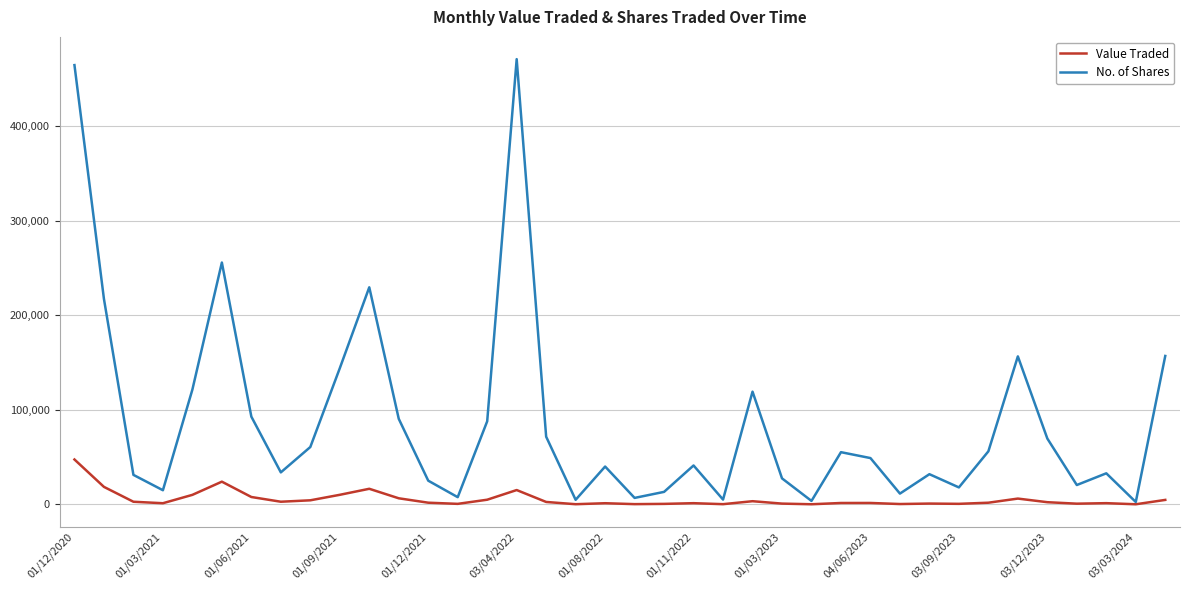

In No. of Shares, how many points are higher than both neighbors (excluding endpoints)?

10